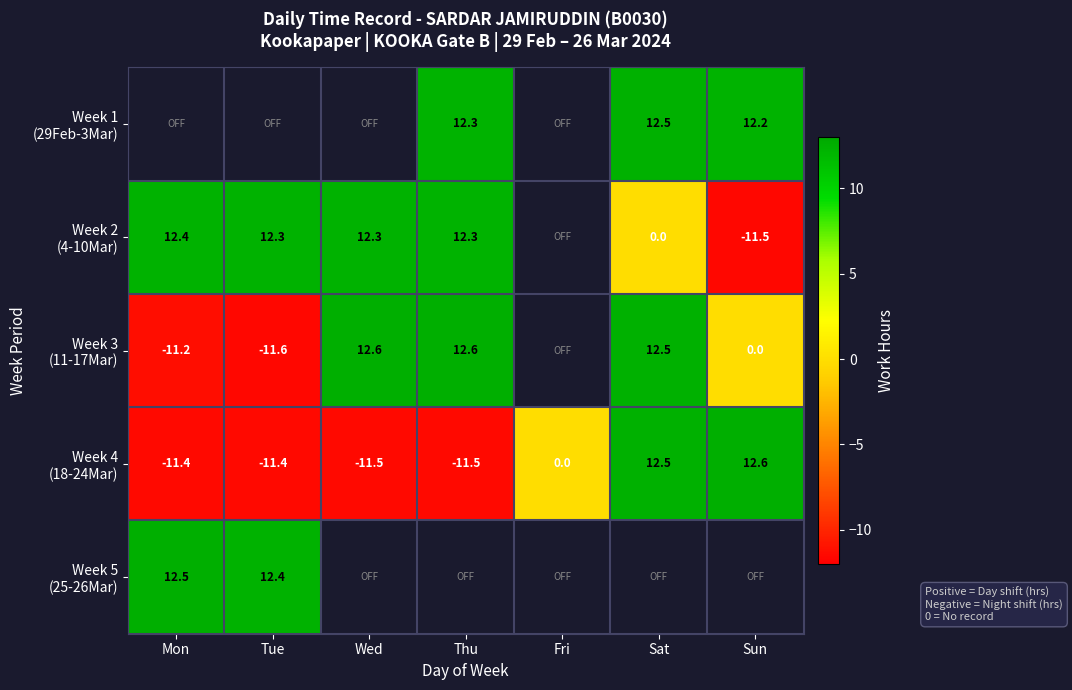

What is the highest value of the Week 5 (25-26Mar) series?

12.5